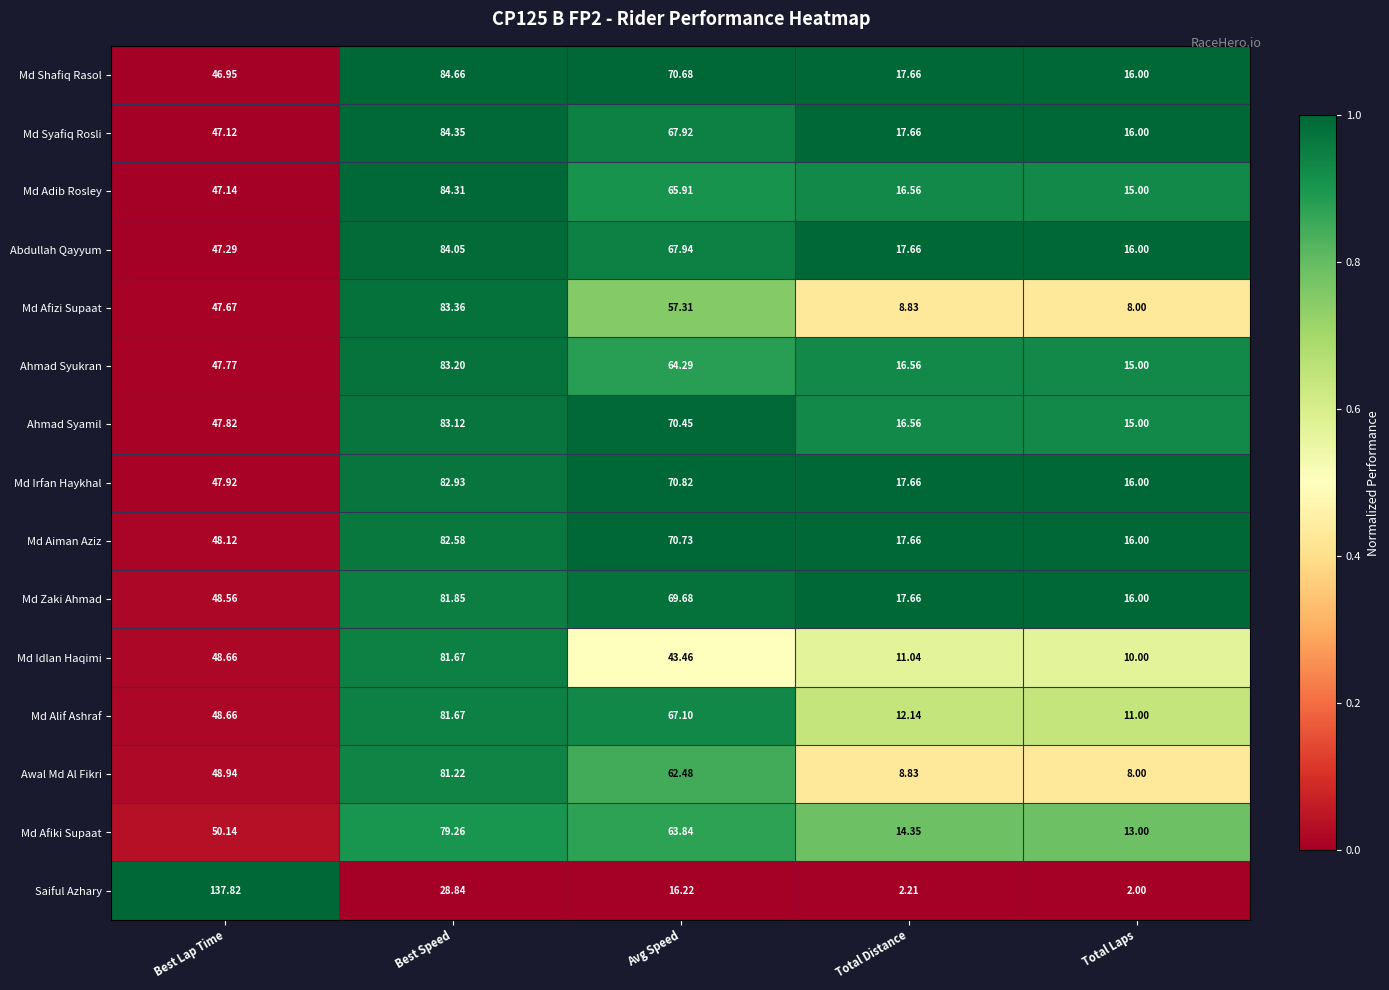

What is the difference between the highest and lowest values at Best Lap Time?

90.9